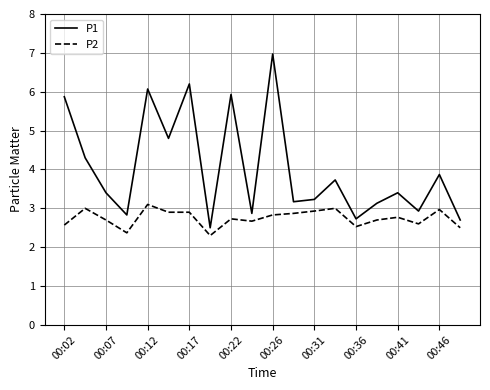

What is the maximum value for P1?

7.0